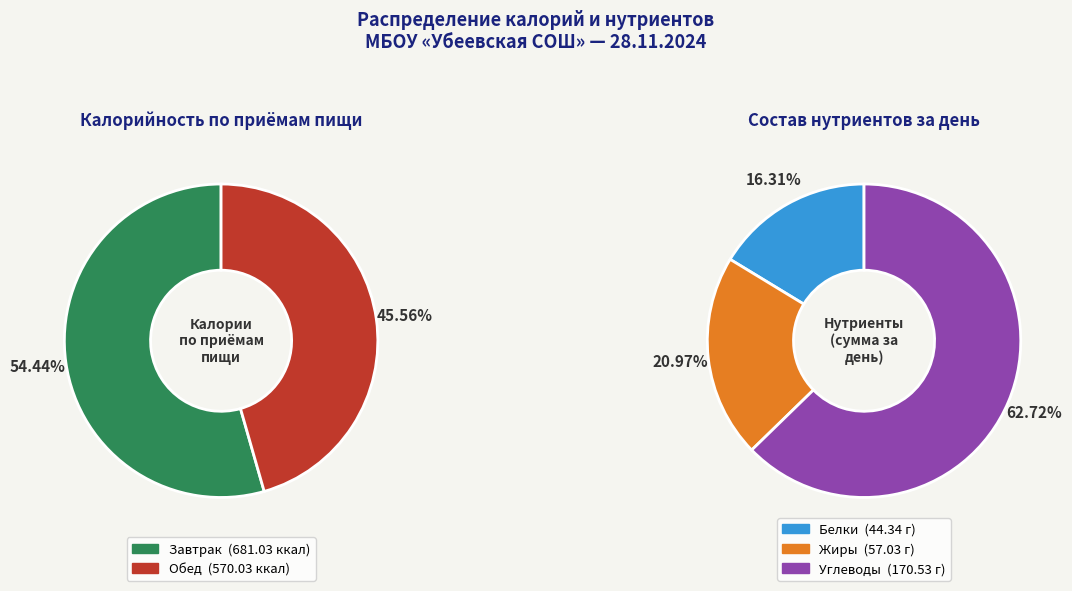

To the nearest percent, what is the difference between the Завтрак and Обед slice percentages?

9%